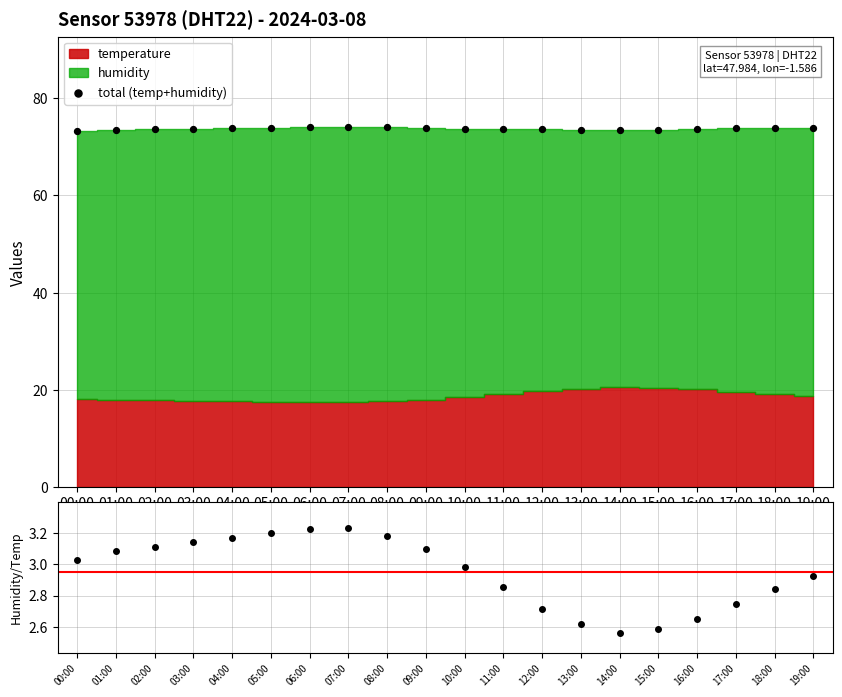

Which series has the largest total across all categories?

total (temp+humidity)